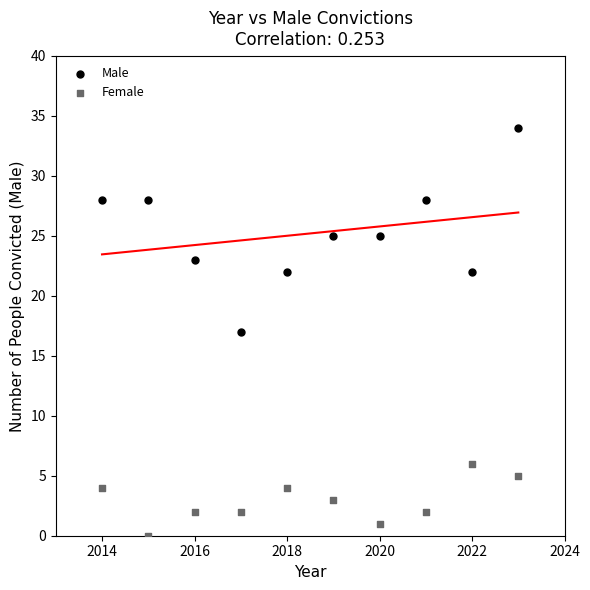

Which series contains the lowest Y value?

Female